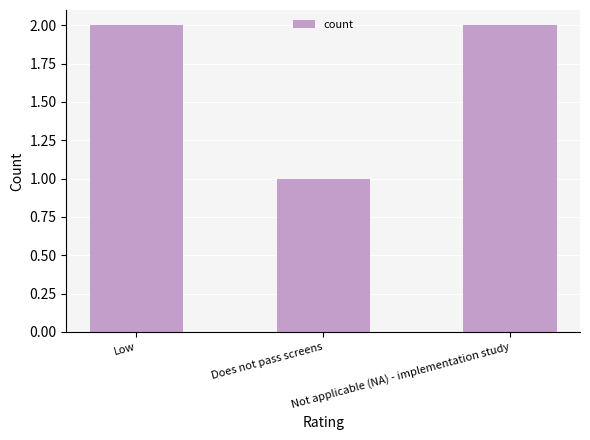

Reading right to left, what are all the values shown in this chart?

2	1	2